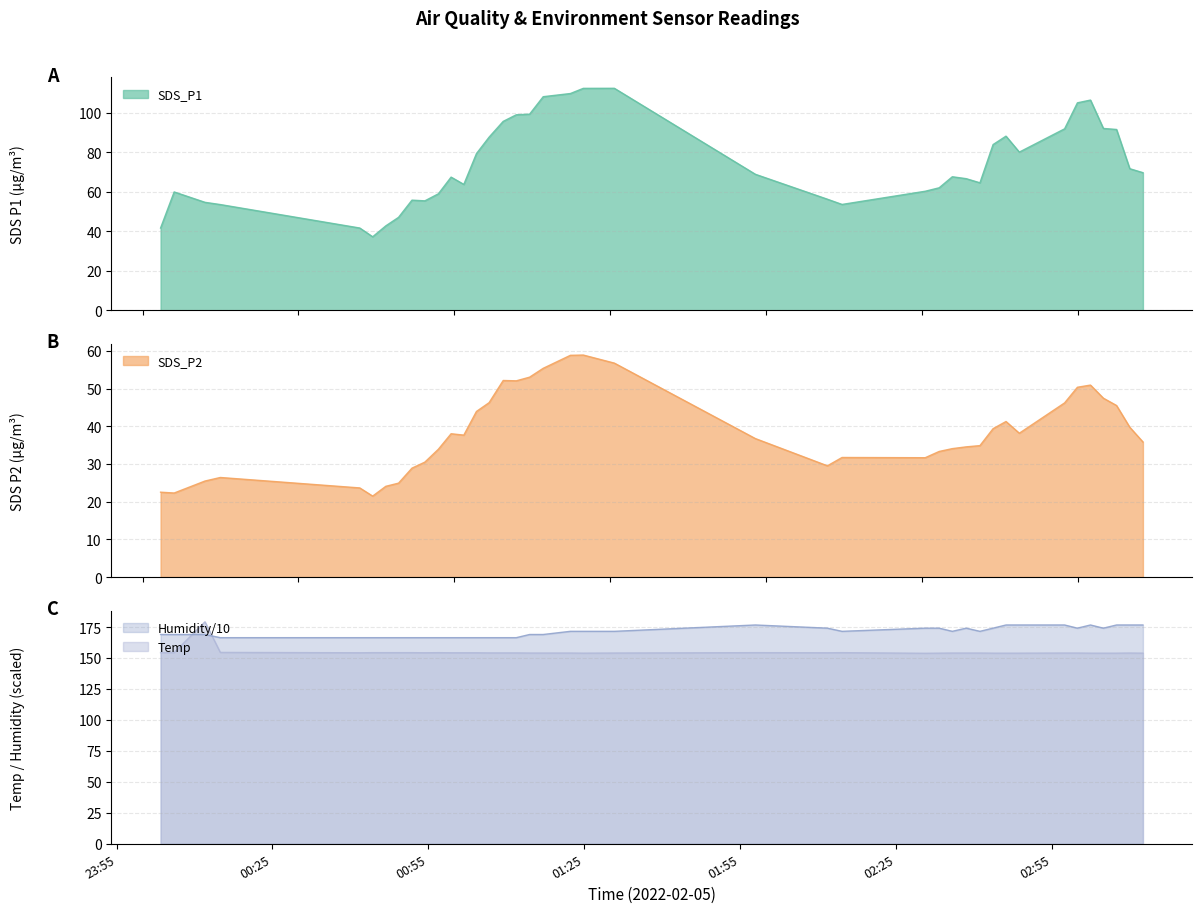

What is the value of the SDS_P2 point at the 10th from the left?

30.5